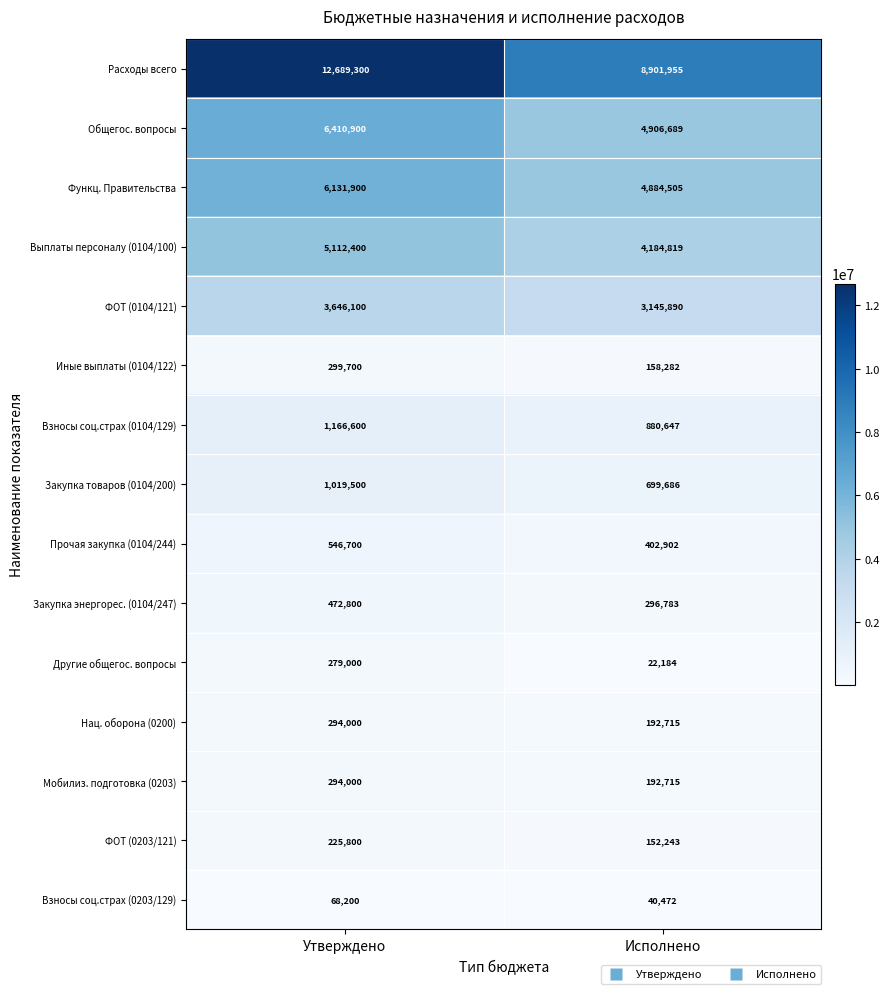

How many series are shown in this chart?

15